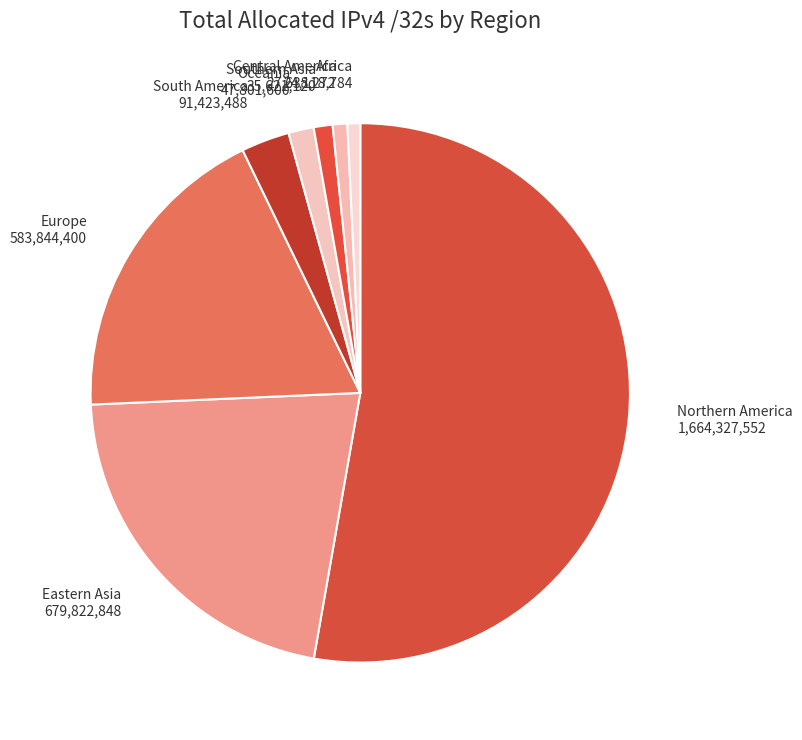

Count the number of slices in the pie.

8